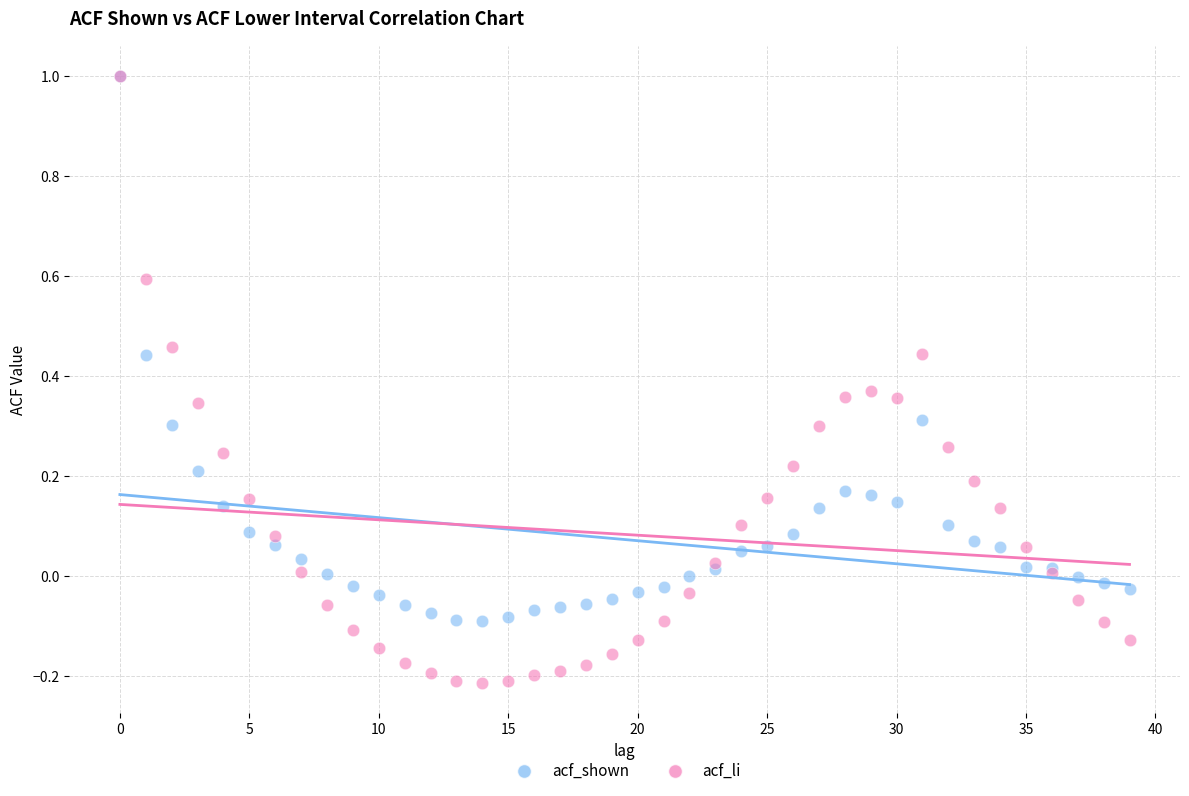

Which series has the largest Y range (max minus min)?

acf_li